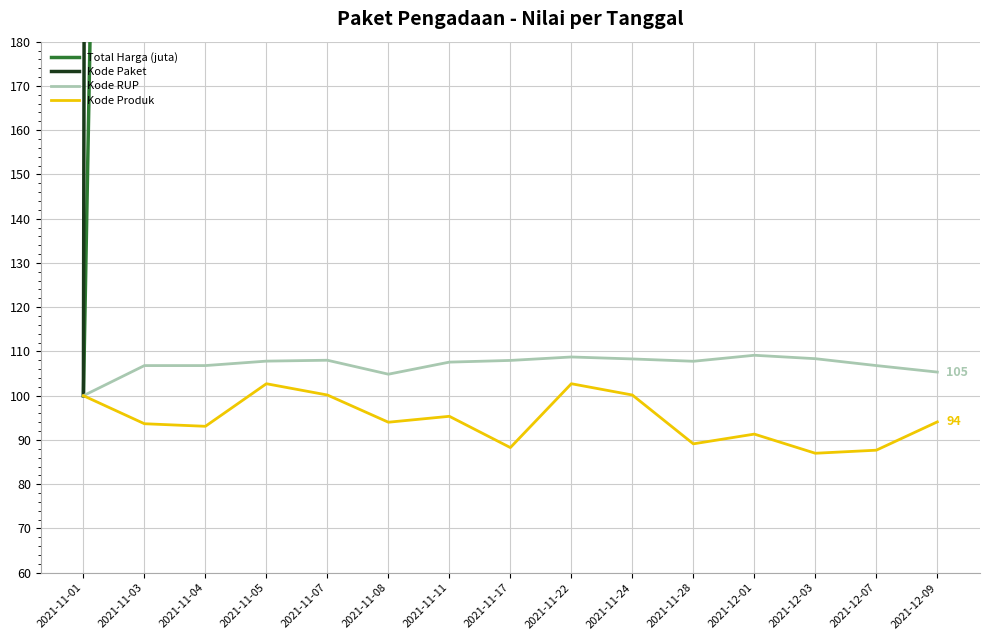

What position from the right is 2021-11-05?

12